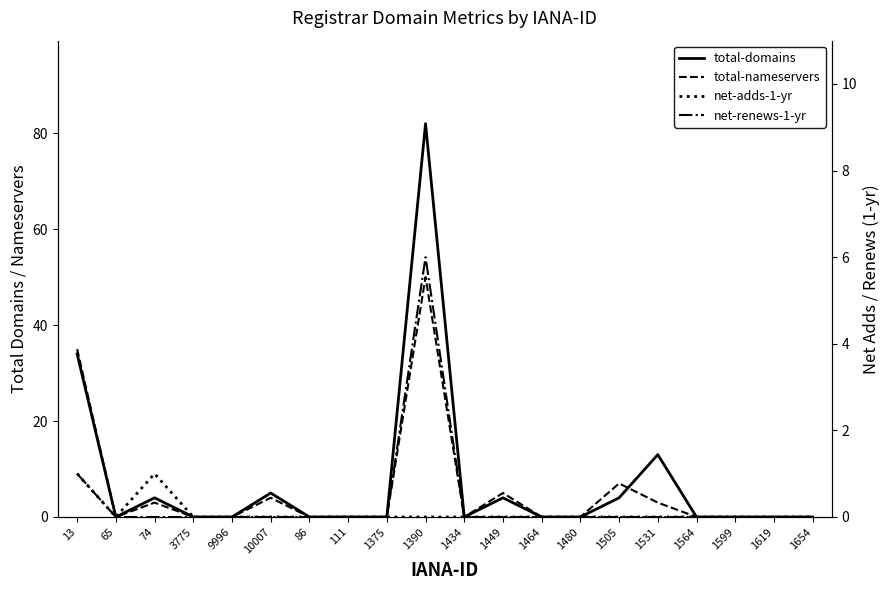

Between 1375 and 1480, which series saw the biggest shift?

total-domains